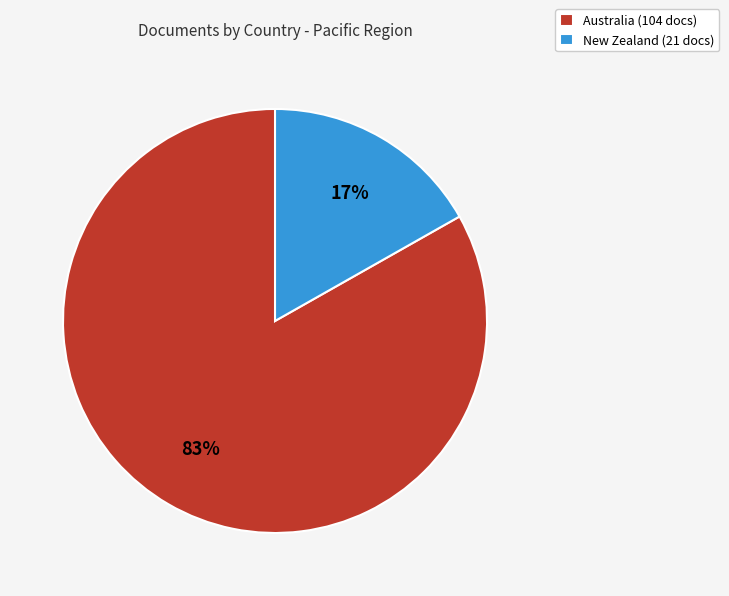

To the nearest percent, what is the difference between the Australia (104 docs) and New Zealand (21 docs) slice percentages?

66%